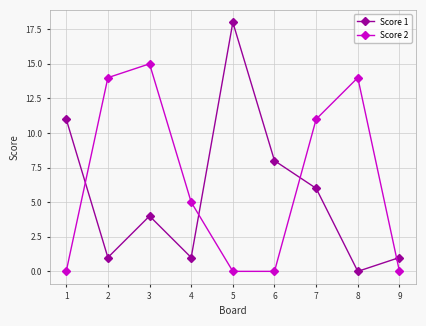

What is the difference between the highest and lowest values at 5?

18